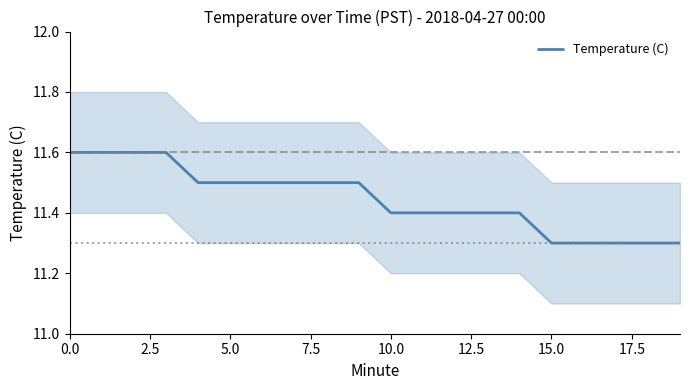

What is the change in value from 13 to 18?

-0.1